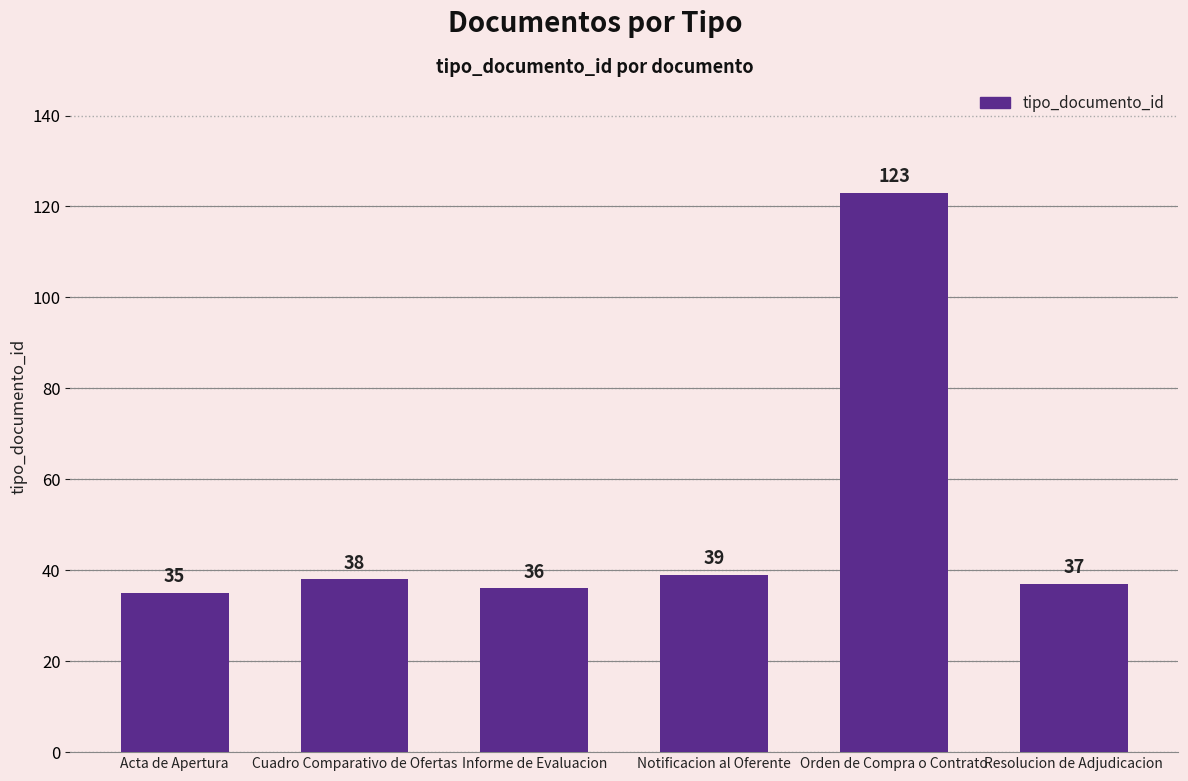

List the labels in order of value, smallest first.

Acta de Apertura, Informe de Evaluacion, Resolucion de Adjudicacion, Cuadro Comparativo de Ofertas, Notificacion al Oferente, Orden de Compra o Contrato